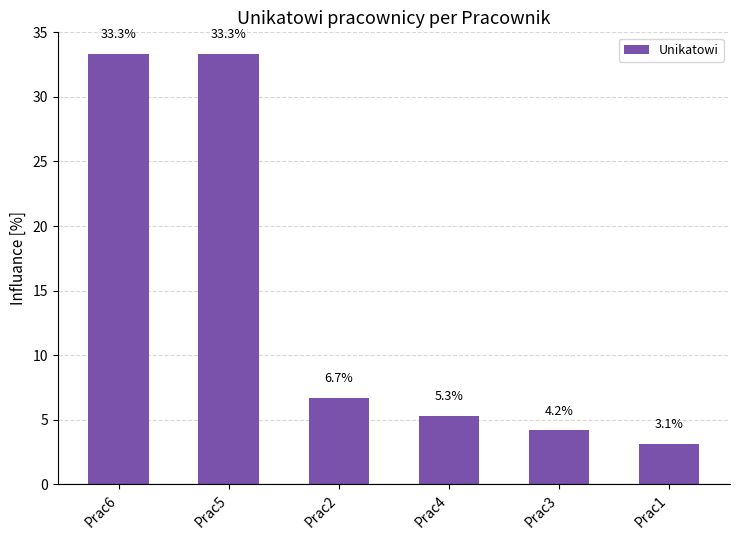

How many data points does each series have?

6